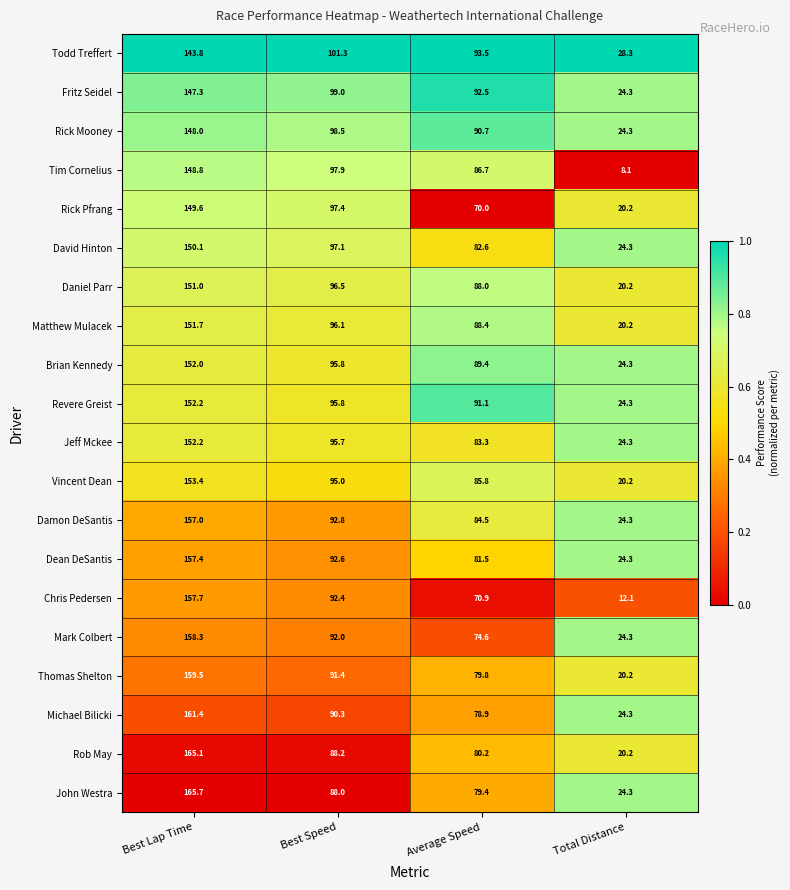

Is it true that Tim Cornelius equals 12.1 at Total Distance?

False